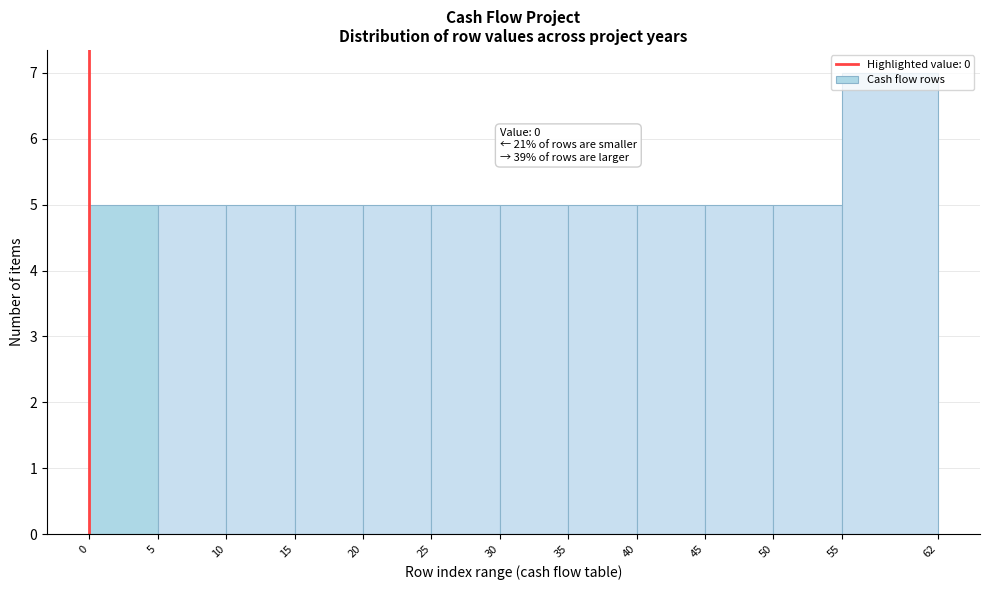

Over which range of the x-axis is the bar tallest?

55 to 62